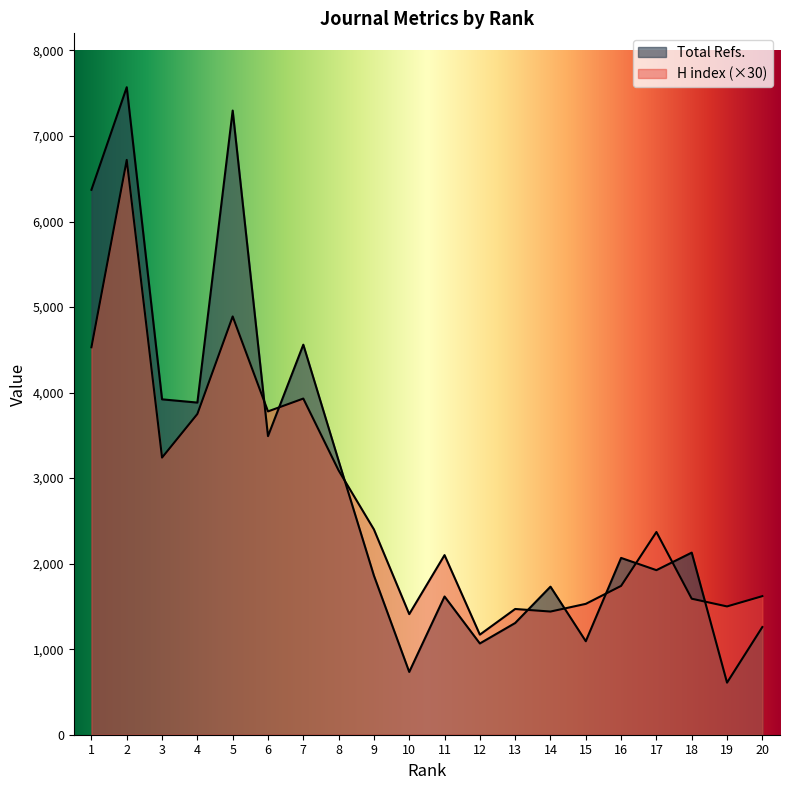

What is the average value of the H index series?

2714